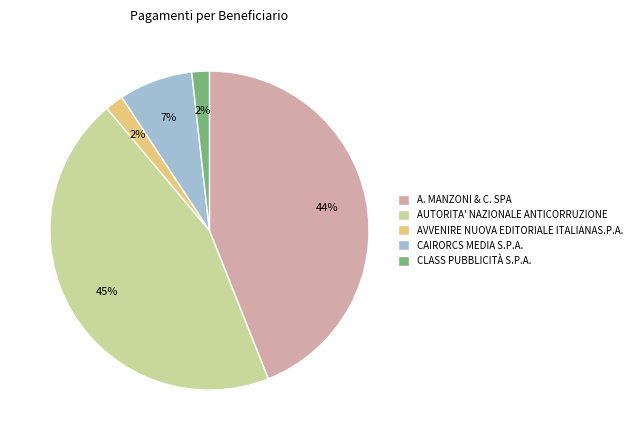

To the nearest percent, what is the average slice percentage?

20%